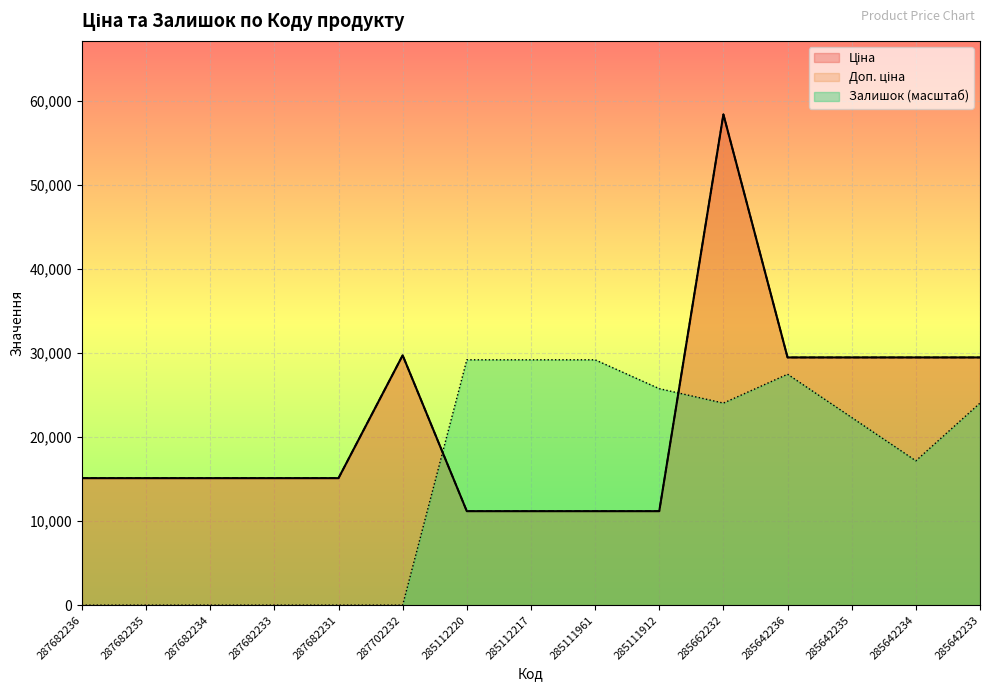

True or false: Ціна and Доп. ціна cross at least once.

False